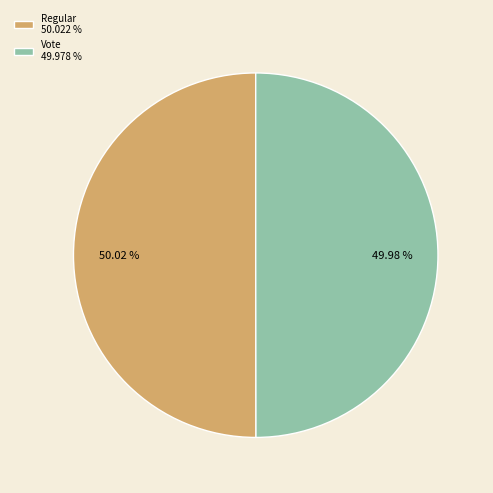

True or false: Vote accounts for 41% of the total.

False